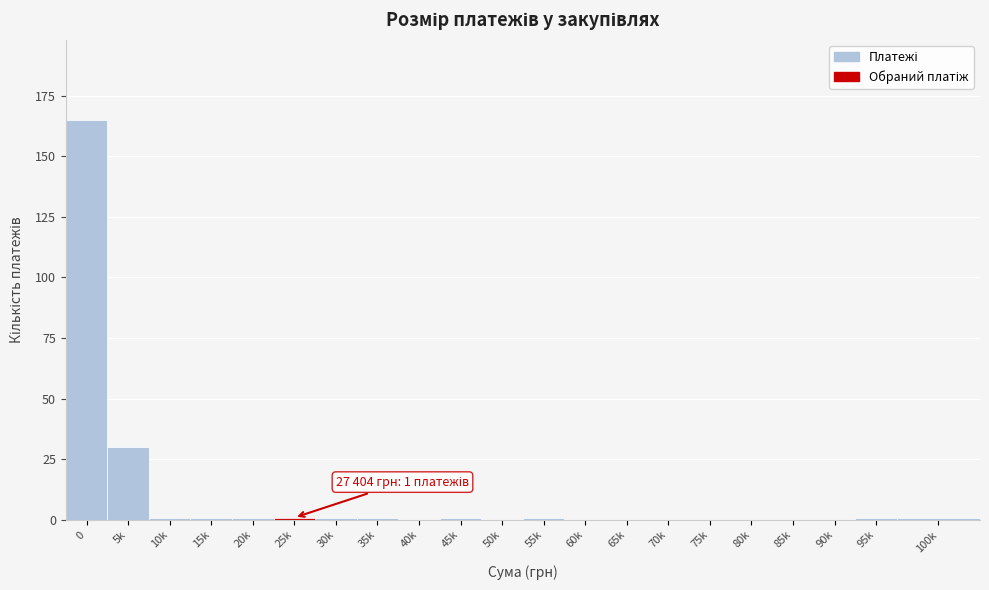

Reading left to right, list all the values displayed in this chart.

0=165	5k=30	10k=1	15k=1	20k=1	25k=1	30k=1	35k=1	40k=0	45k=1	50k=0	55k=1	60k=0	65k=0	70k=0	75k=0	80k=0	85k=0	90k=0	95k=1	100k=1